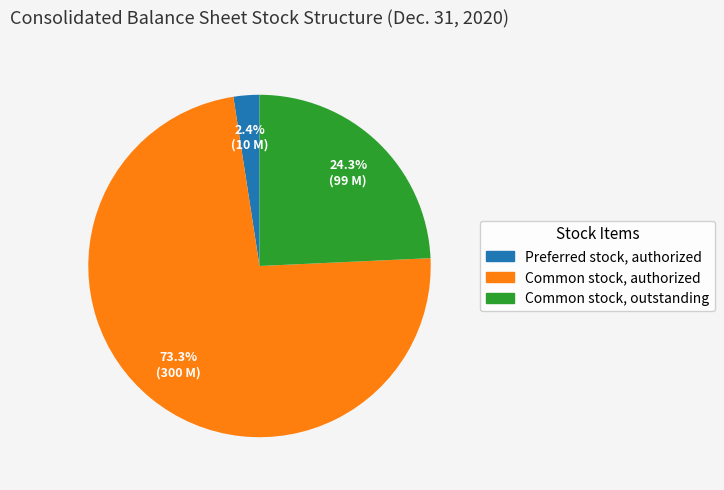

Is it true that Common stock, authorized is 61% of the pie?

False